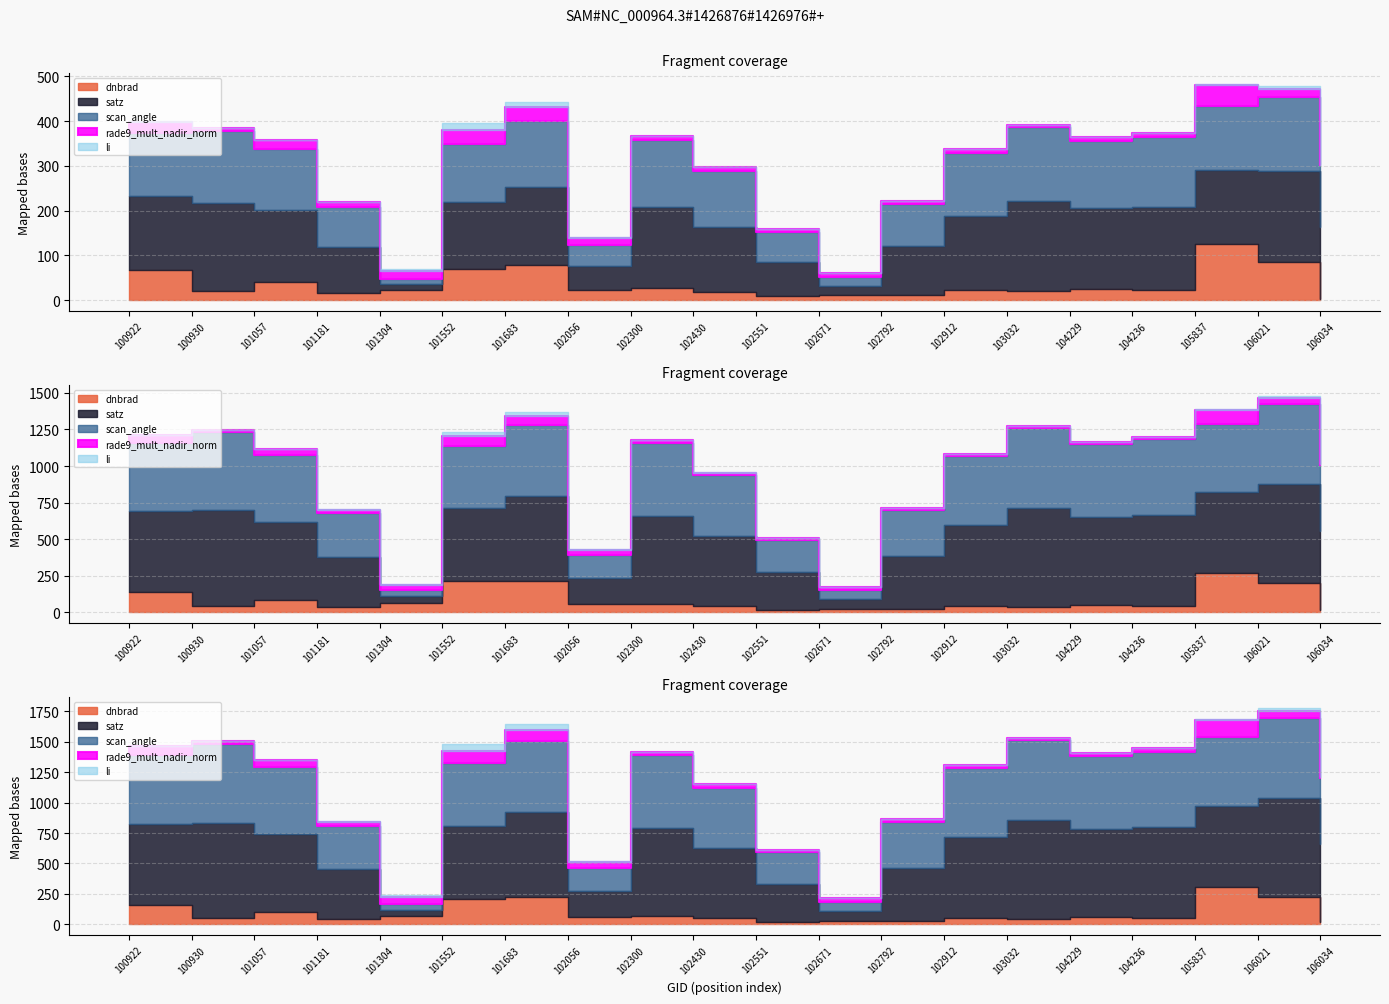

Which series has the widest spread of values?

satz